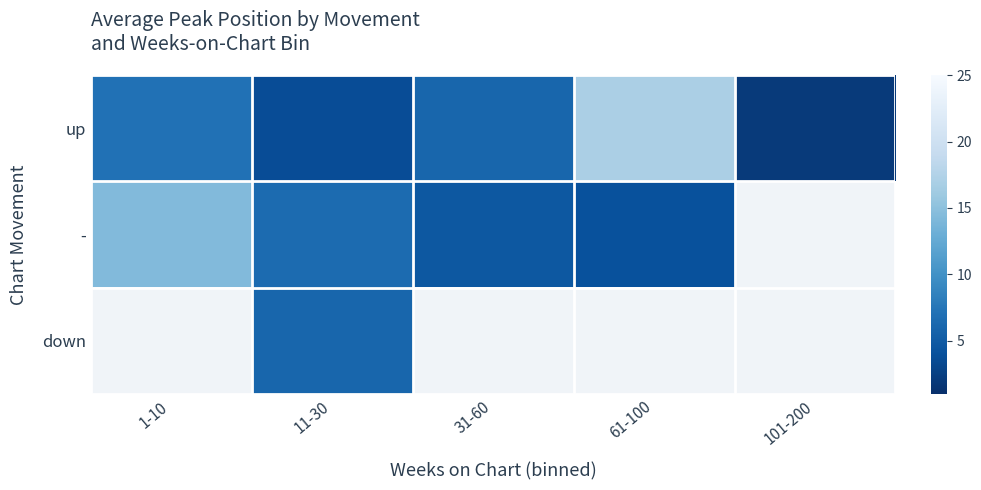

What is the sum of all up values?

35.7